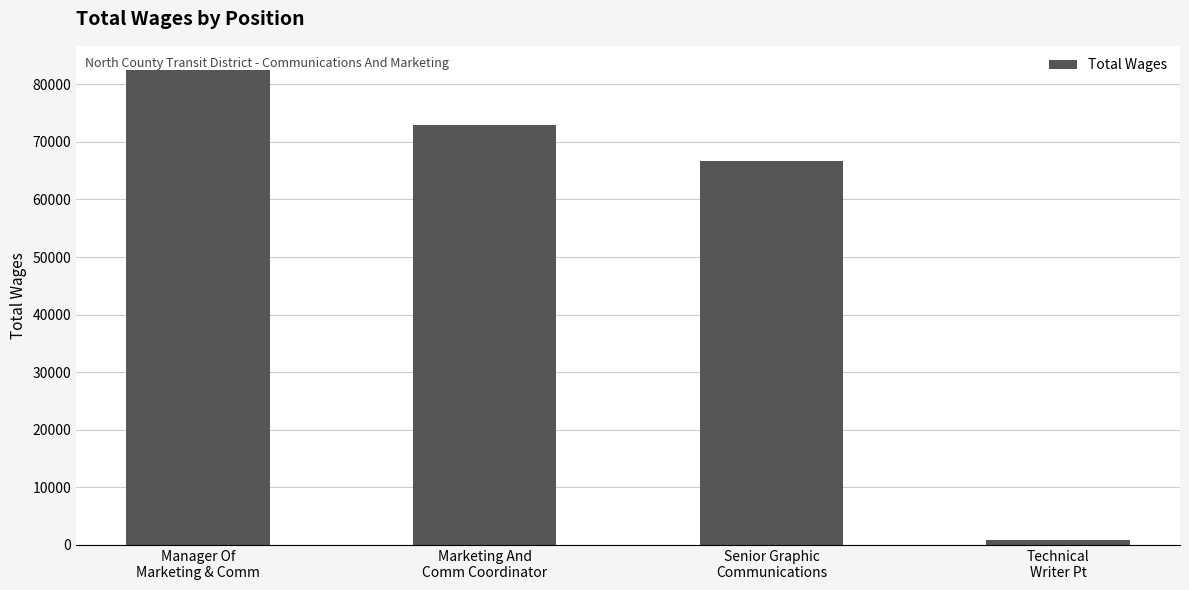

At which label does the data first exceed 72946?

Manager Of
Marketing & Comm